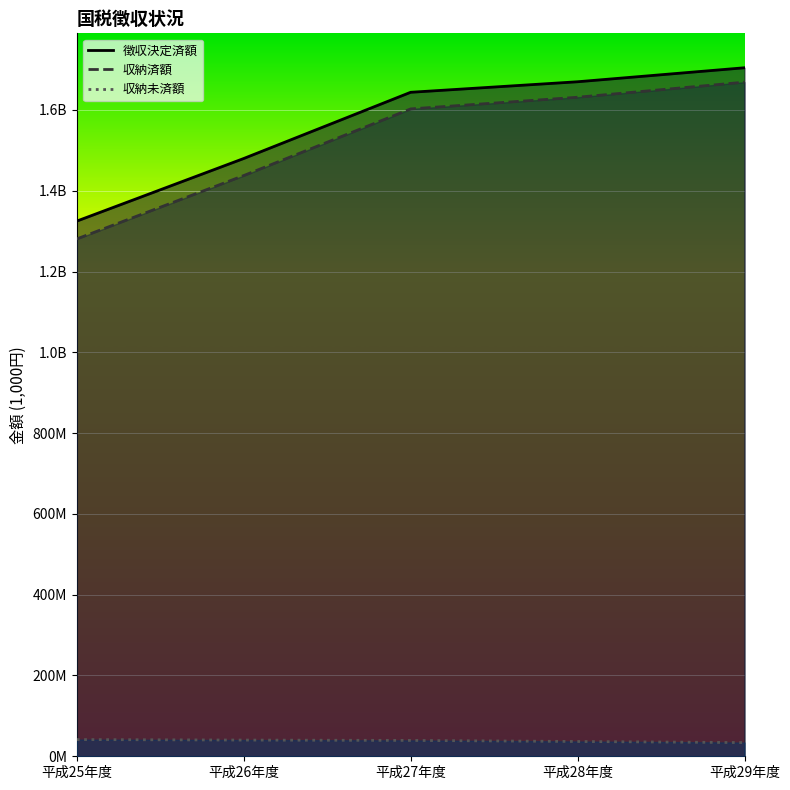

True or false: 収納済額 and 収納未済額 intersect in this chart.

False